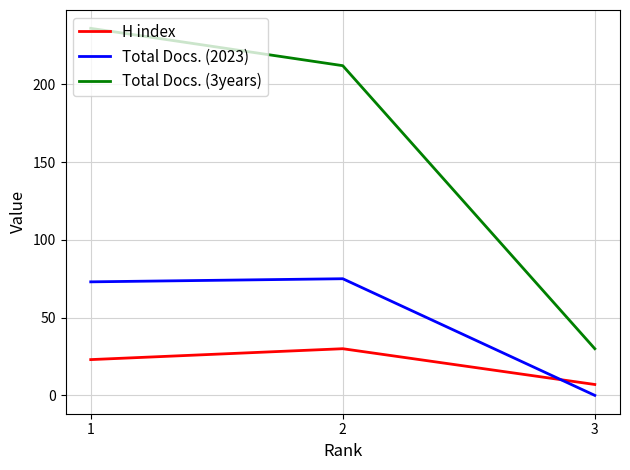

What is the maximum value for Total Docs. (2023)?

75